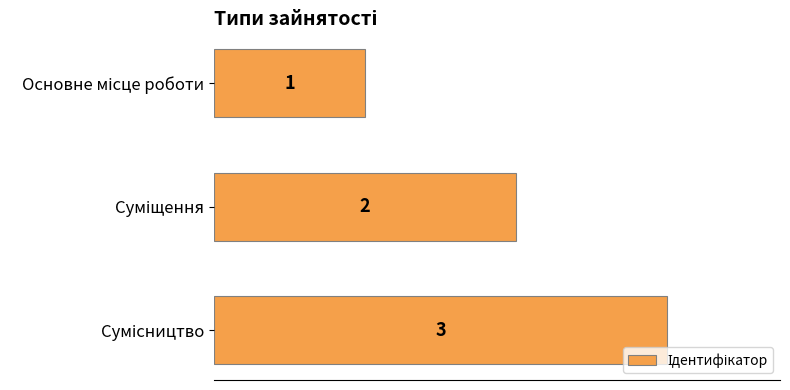

How many values are between 1 and 3?

3